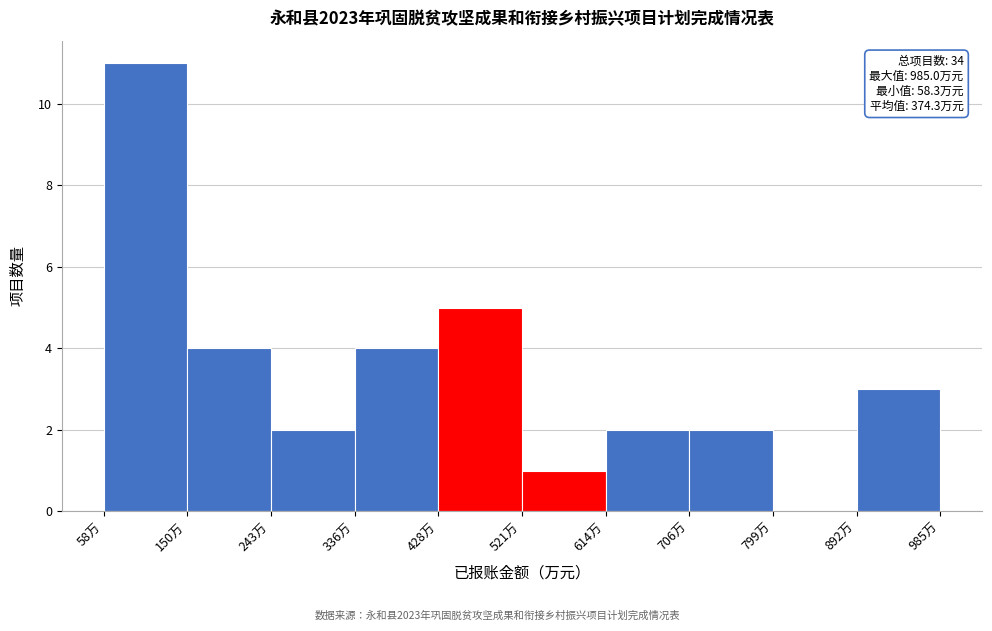

Which range on the x-axis has the tallest bar?

60 to 150